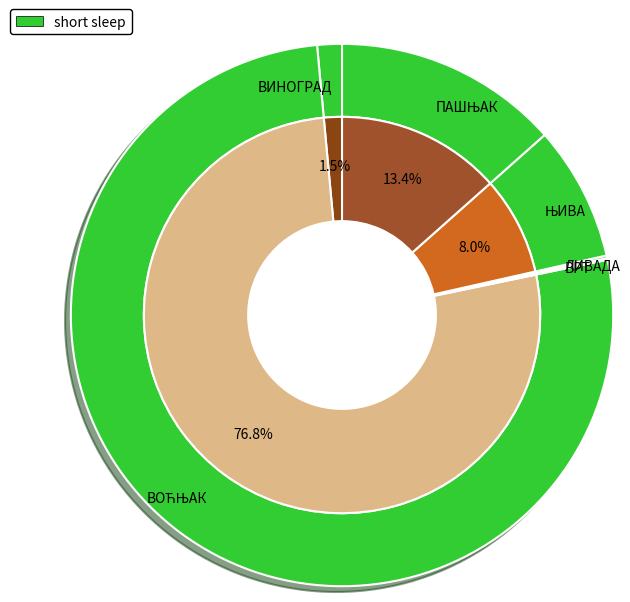

What percentage is NOT represented by ВРТ?

100.0%